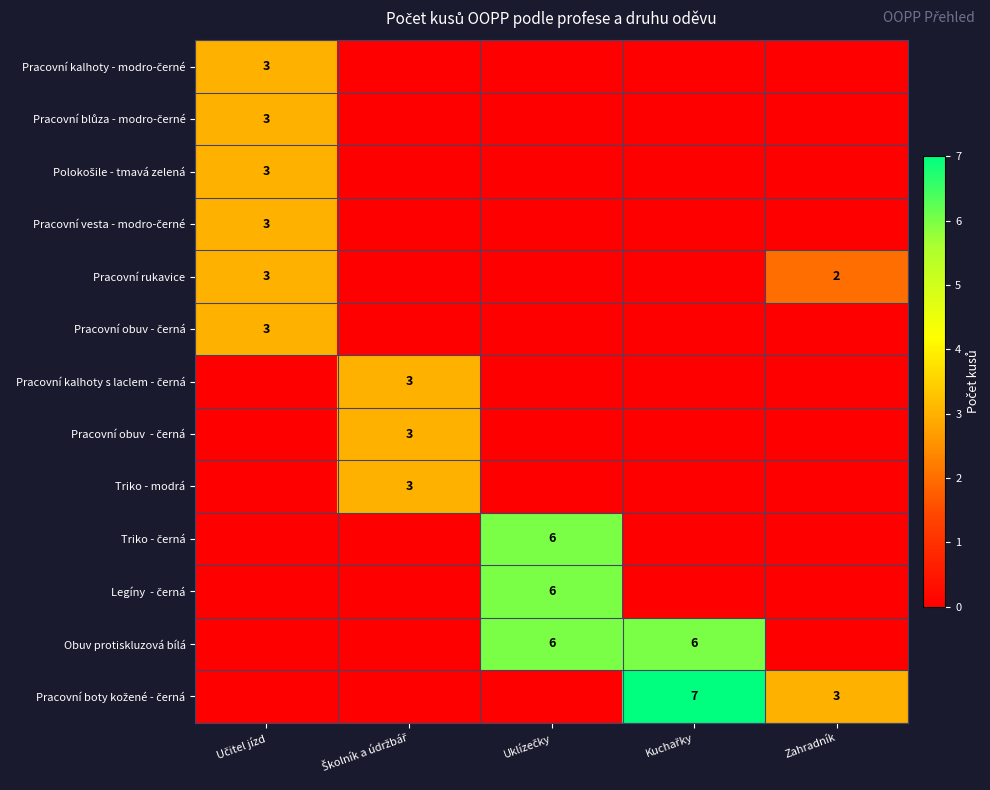

What is the greatest value displayed?

7